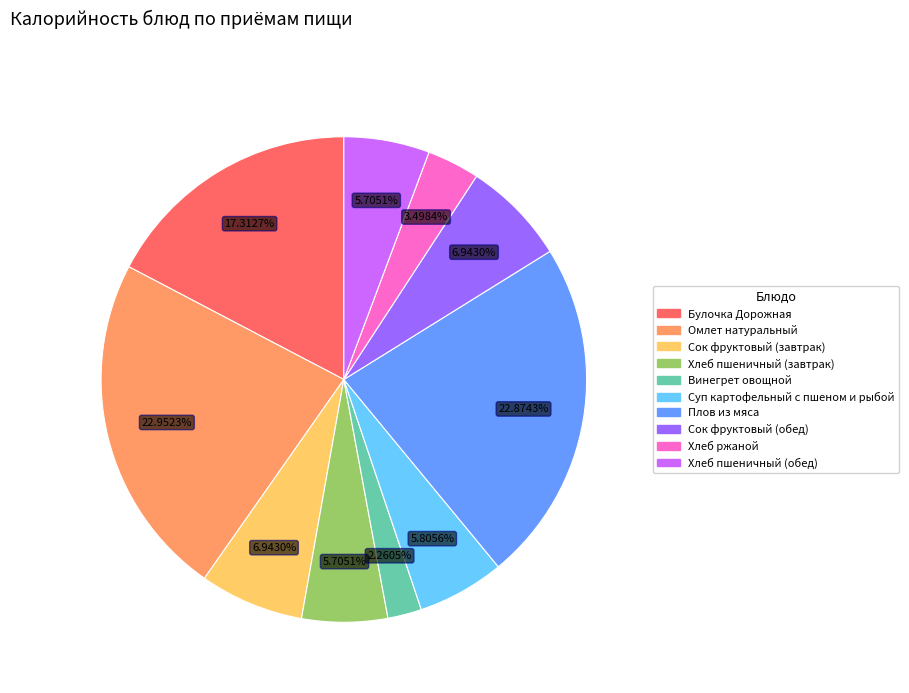

Does any single category account for the majority?

No